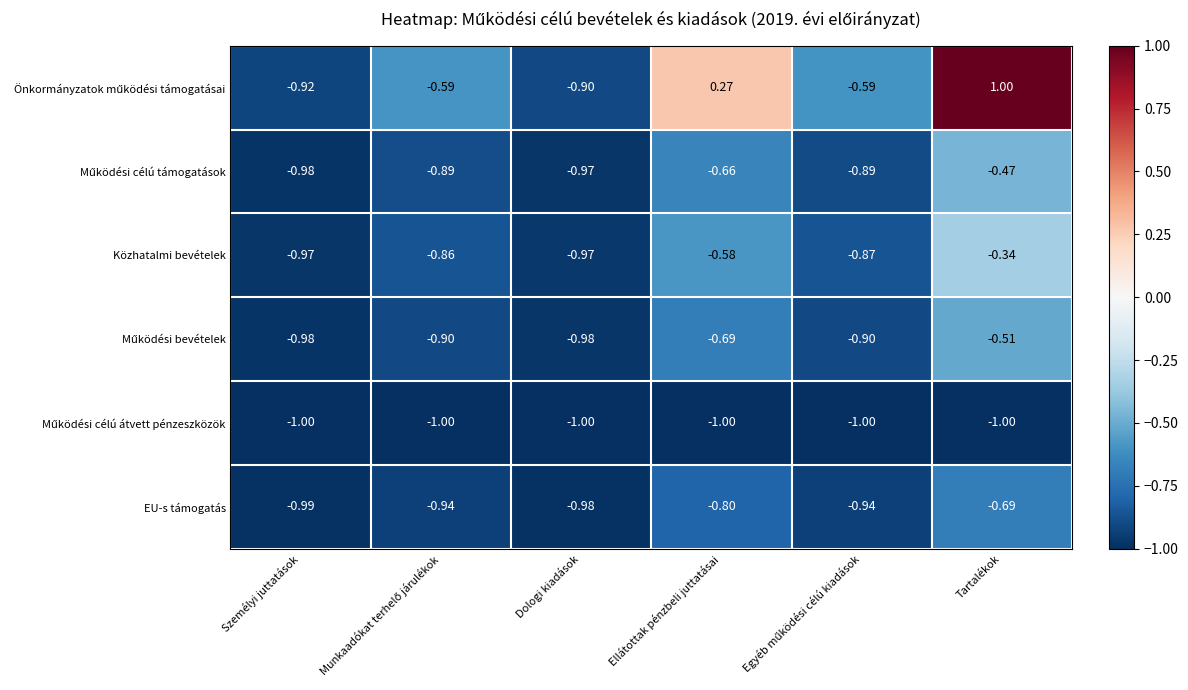

At which category is the sum across all series the highest?

Tartalékok